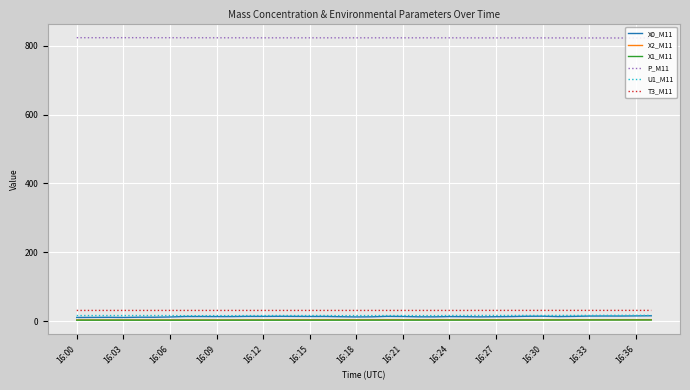

True or false: X1_M11 and P_M11 cross at least once.

False